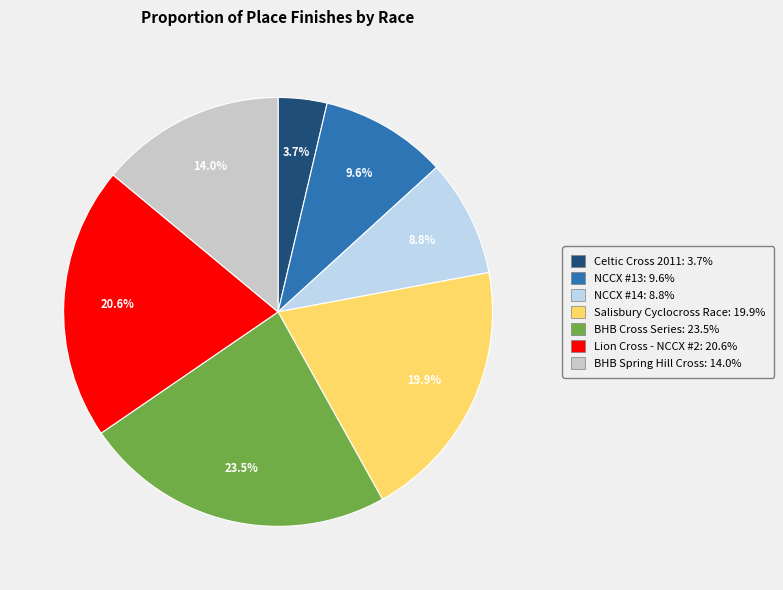

To the nearest percent, what percentage of the pie is NCCX #14?

9%